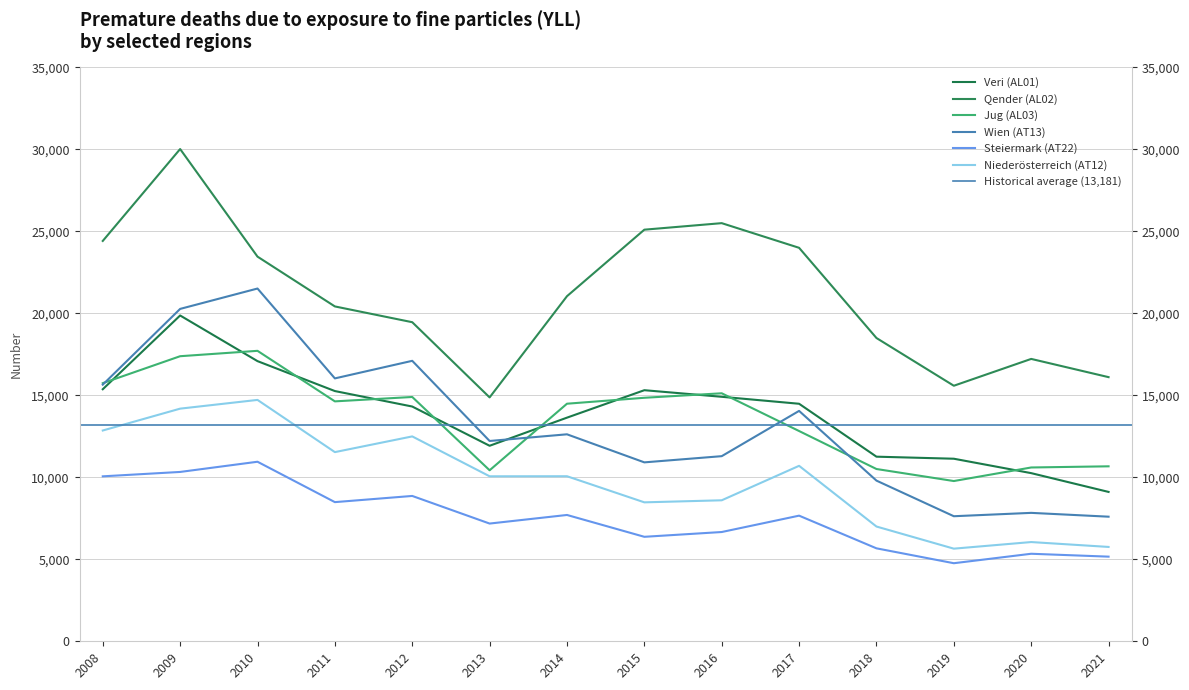

Between 2011 and 2016, which series saw the biggest shift?

Qender (AL02)